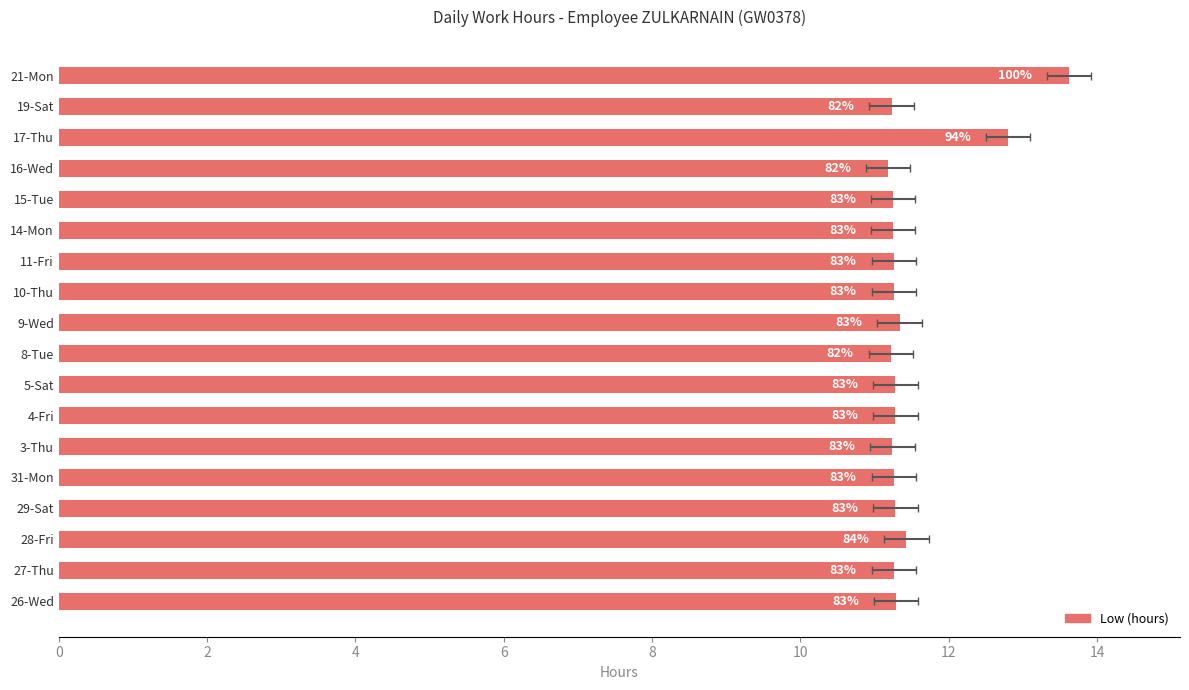

How many bars are there in total?

18